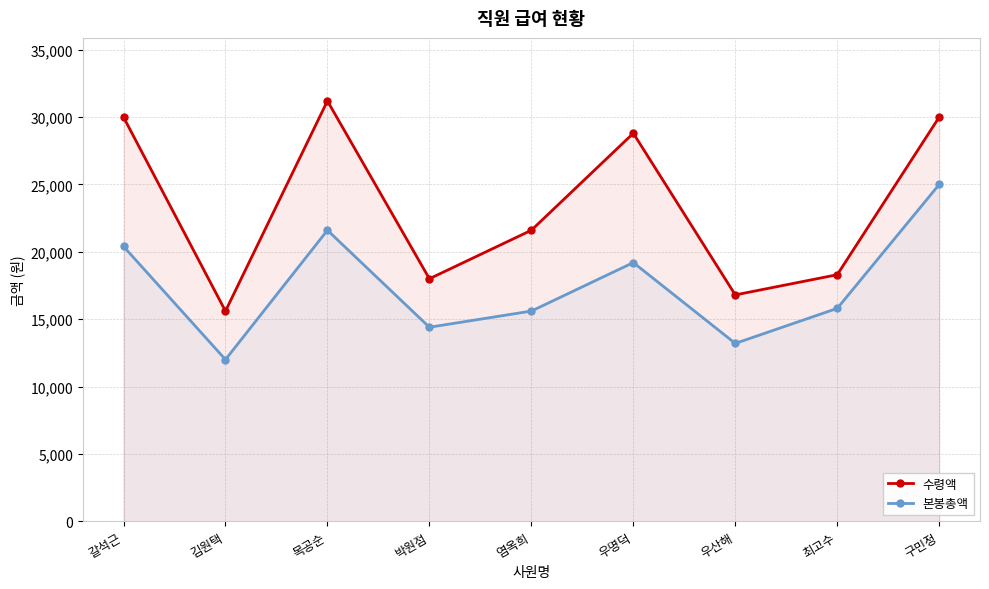

At which category is the sum across all series the highest?

구민정